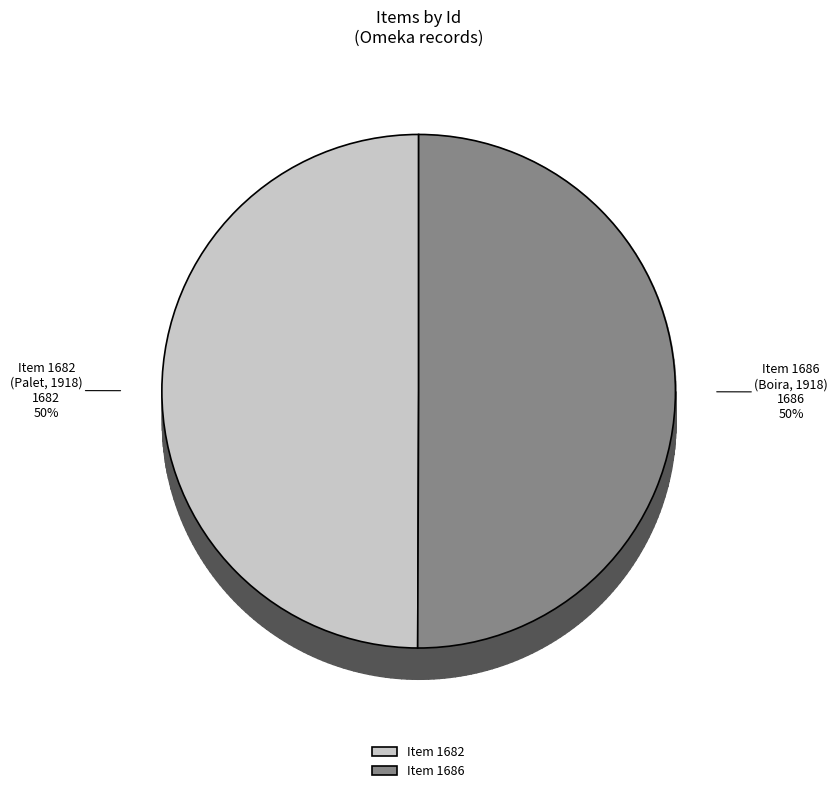

Count the number of slices in the pie.

2